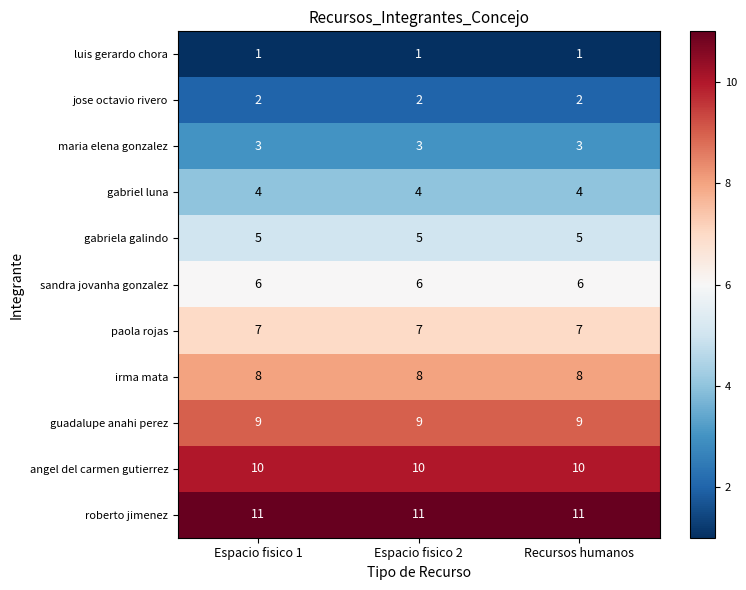

The value of luis gerardo chora at Espacio fisico 2 is 1. True or false?

True